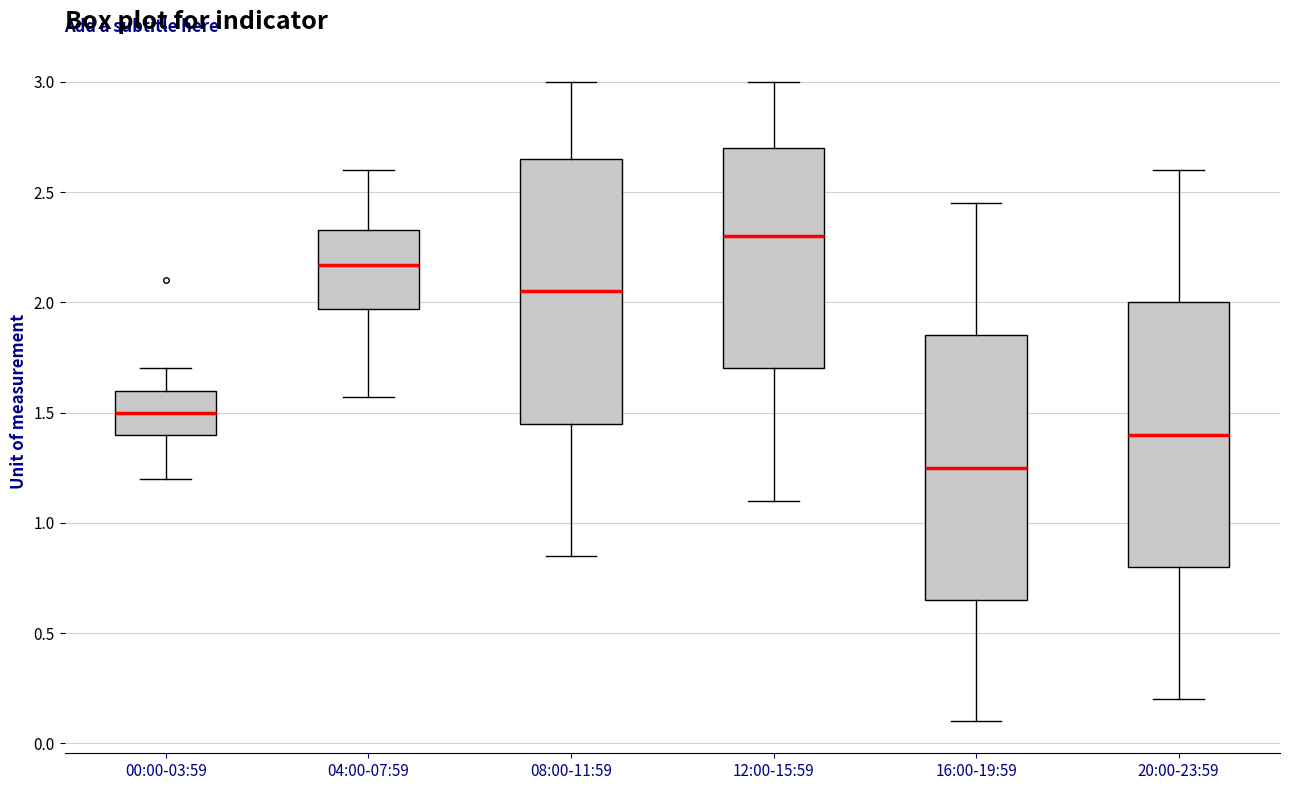

Reading left to right, read every box against the y-axis: the position of its median line, the range the box covers, and the ends of its whiskers. The values are not printed on the chart, so give them approximately, as read against the axis.

00:00-03:59: median 1.50, box 1.40 to 1.60, whiskers 1.20 to 1.70
04:00-07:59: median 2.15, box 1.95 to 2.35, whiskers 1.55 to 2.60
08:00-11:59: median 2.05, box 1.45 to 2.65, whiskers 0.85 to 3.00
12:00-15:59: median 2.30, box 1.70 to 2.70, whiskers 1.10 to 3.00
16:00-19:59: median 1.25, box 0.65 to 1.85, whiskers 0.10 to 2.45
20:00-23:59: median 1.40, box 0.80 to 2.00, whiskers 0.20 to 2.60